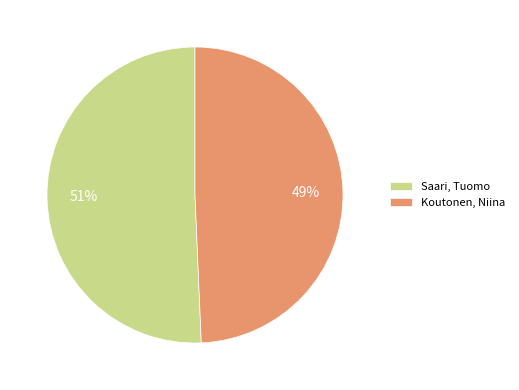

What is the ratio of the value at Saari, Tuomo to the value at Koutonen, Niina?

1.0